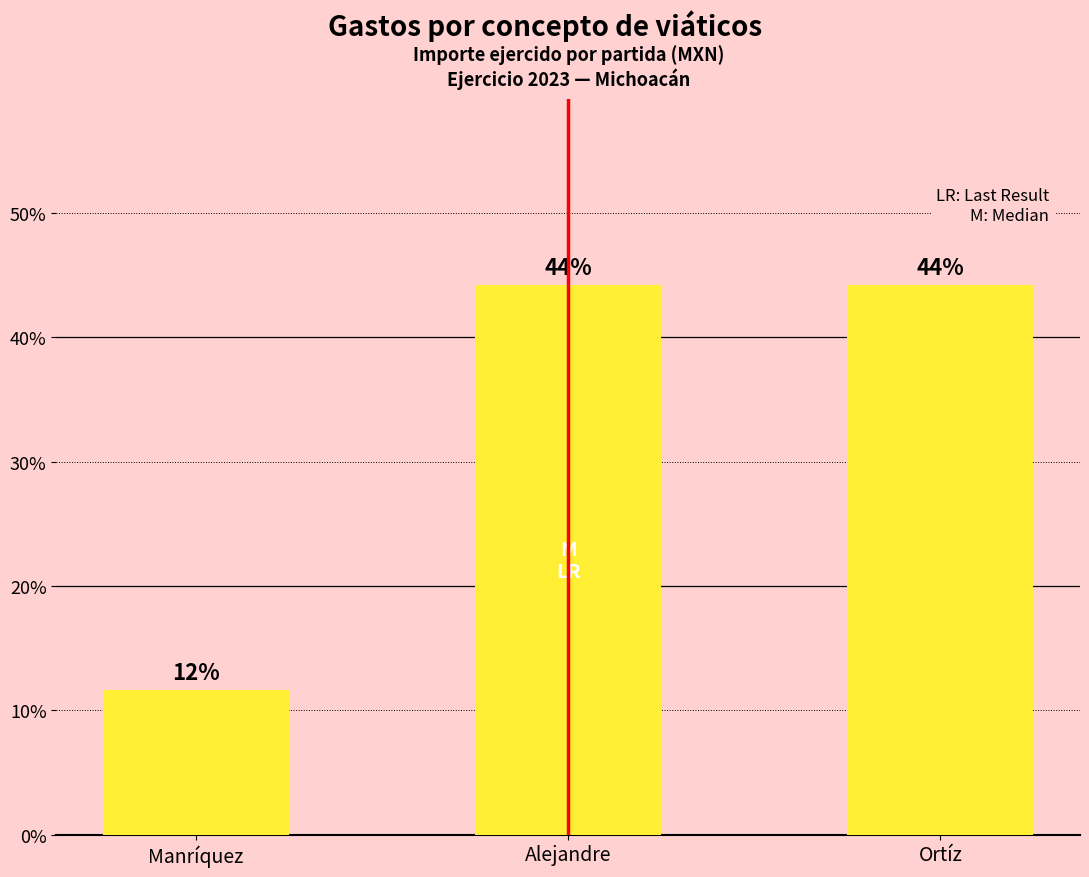

How many values are below 44?

1